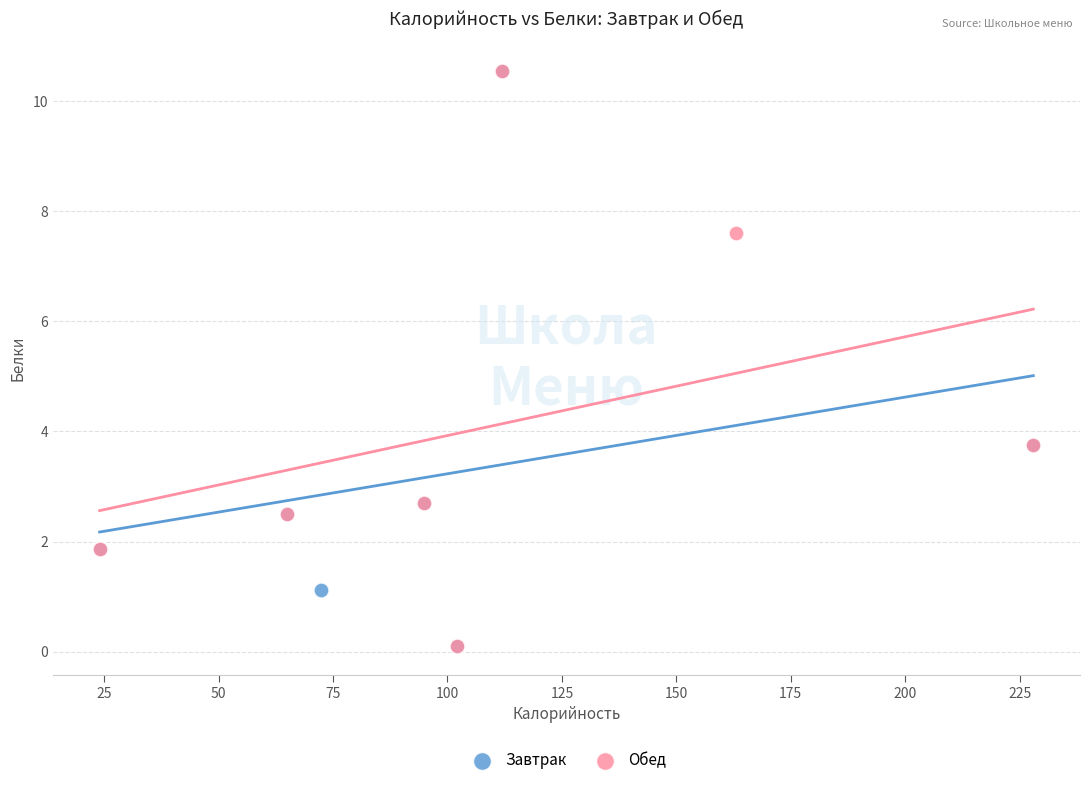

What are all the series names shown in the legend?

Завтрак, Обед